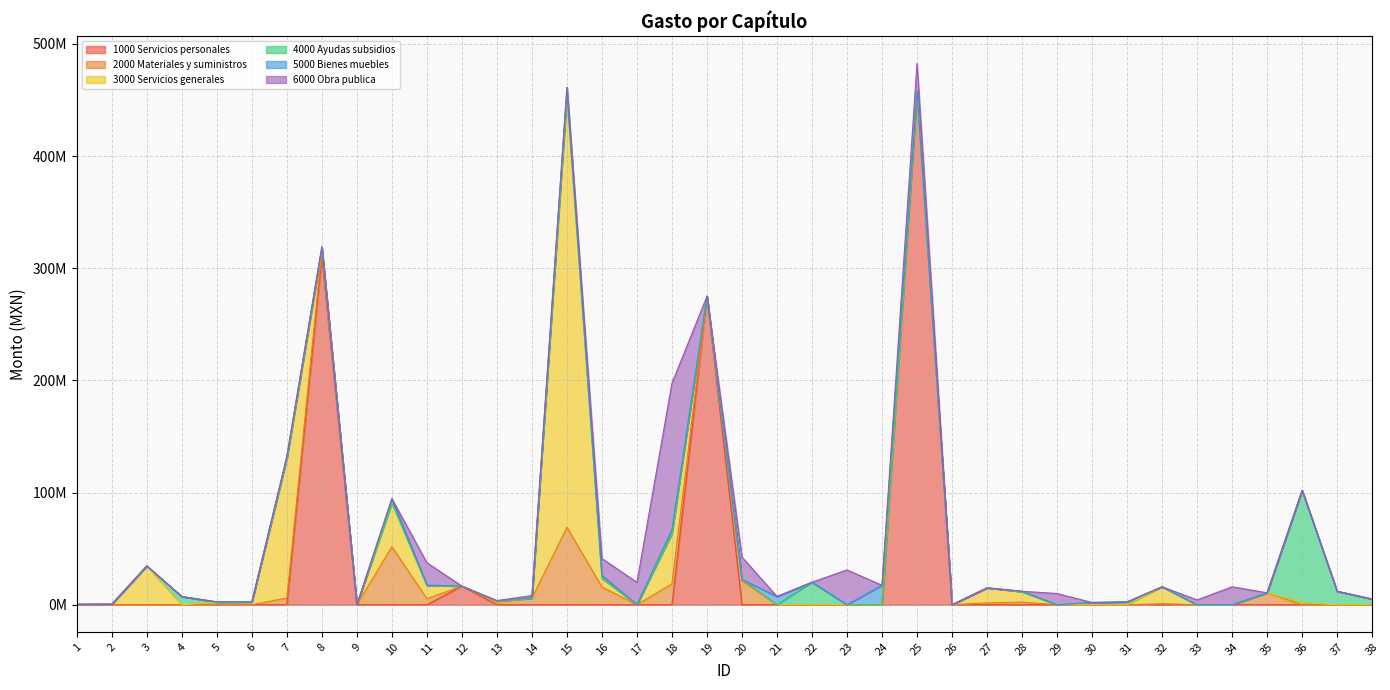

What is the sum of all 3000 Servicios generales values?

695973583